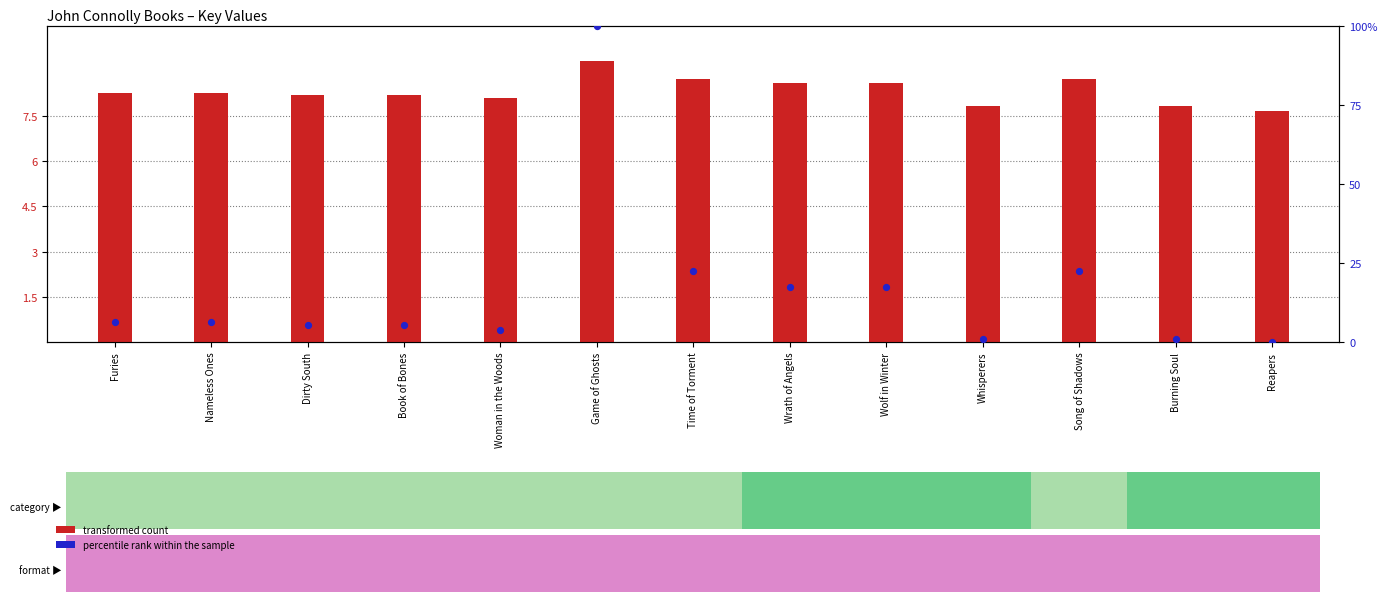

Which series reaches the maximum Y coordinate?

percentile rank within the sample